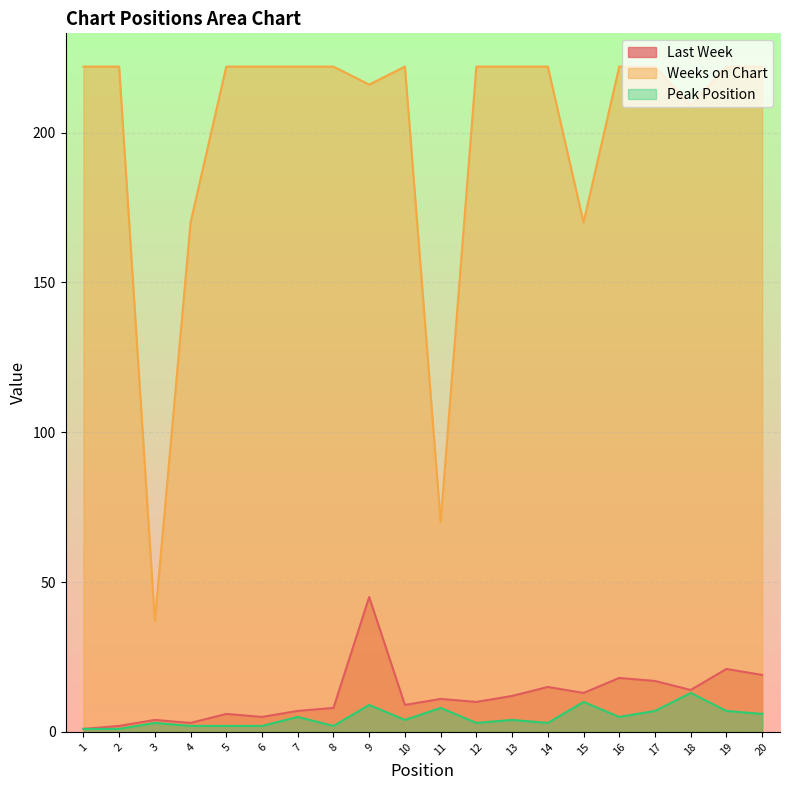

List the series in order of their peak value, highest first.

Weeks on Chart, Last Week, Peak Position